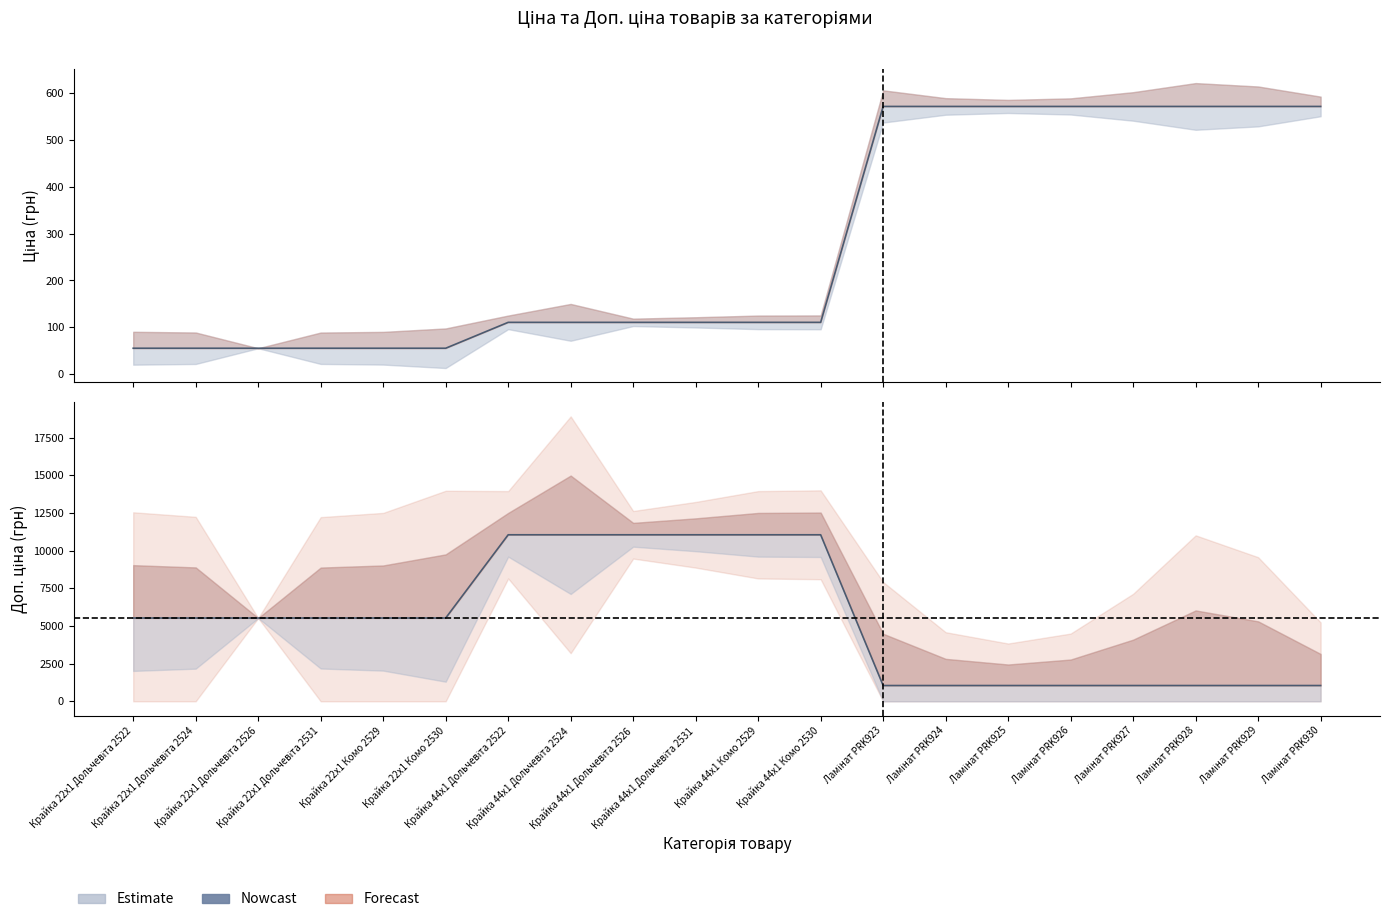

At how many categories does at least one series exceed 7496?

6